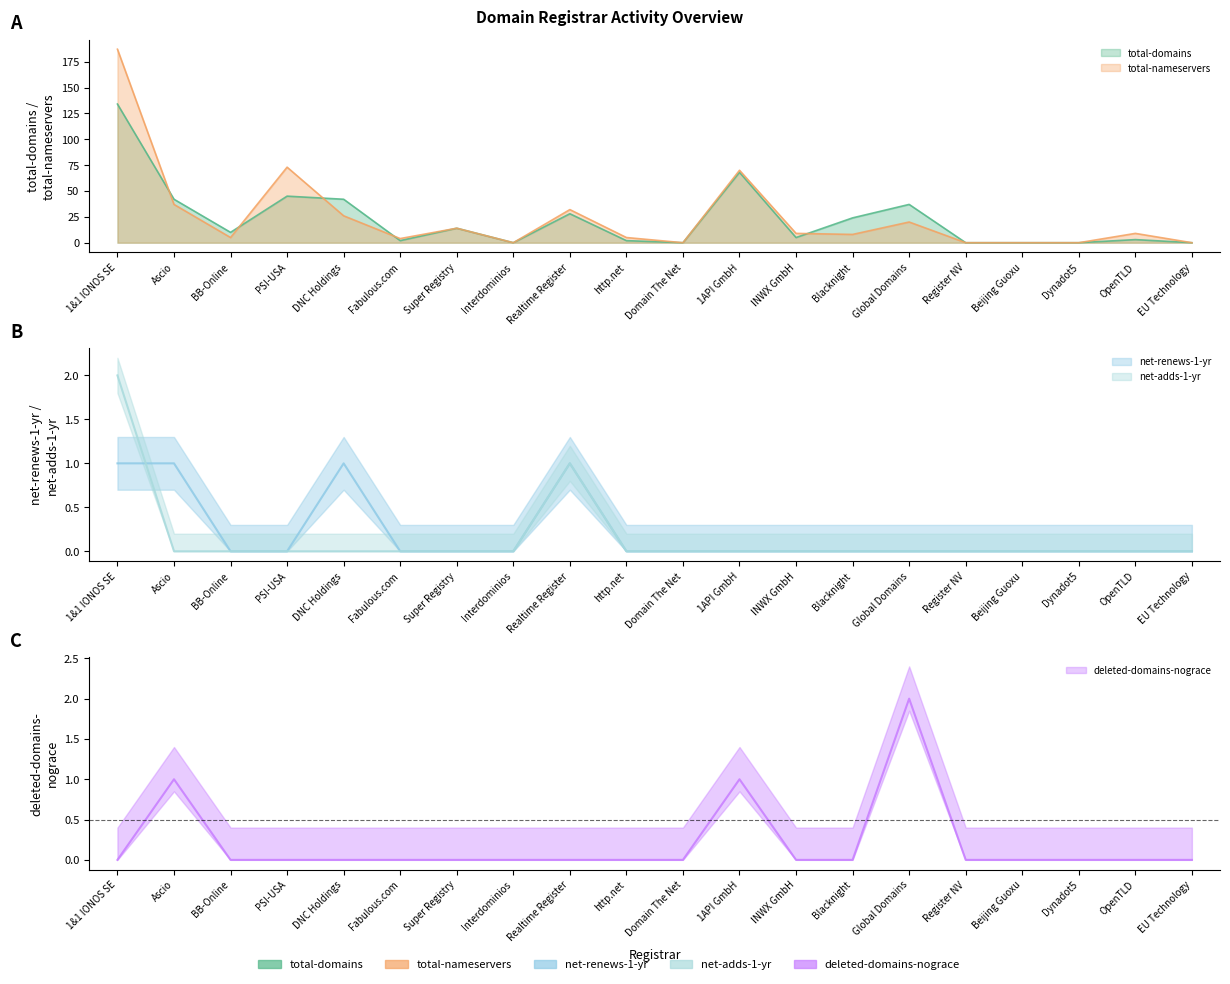

At how many categories does at least one series exceed 133?

1